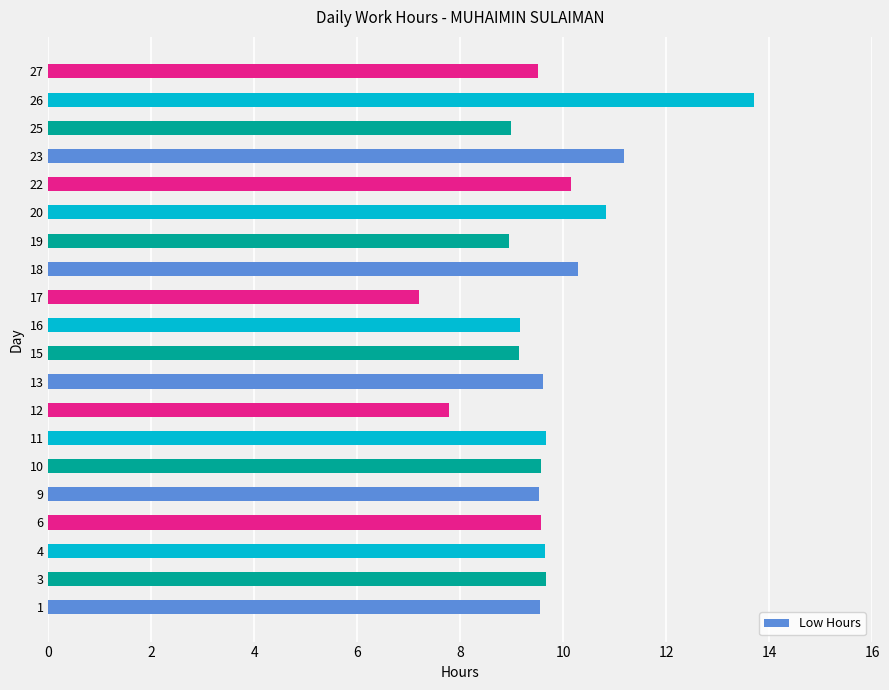

What is the approximate value at 16?

9.2